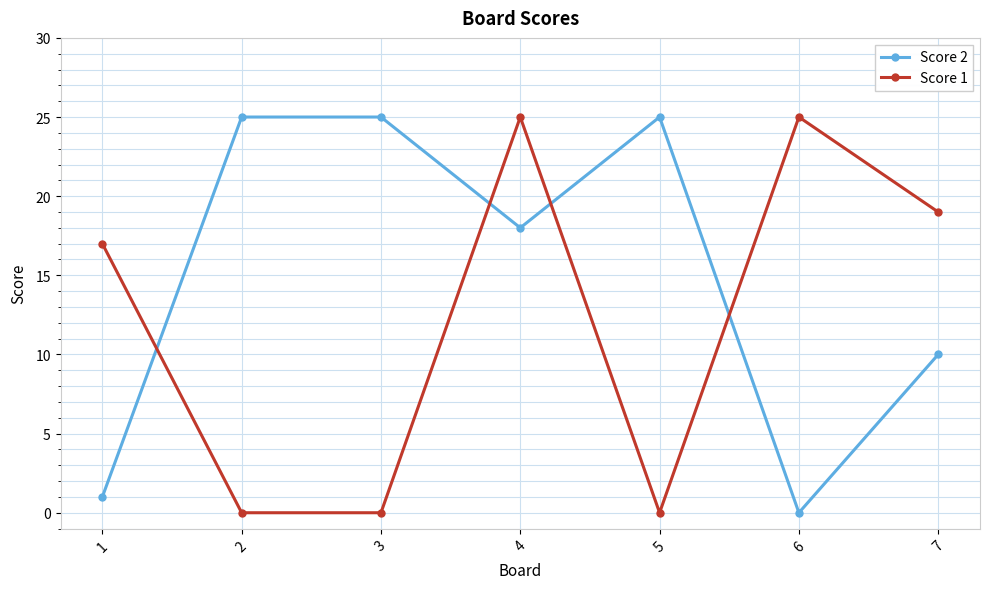

What is the maximum value shown in the chart?

25